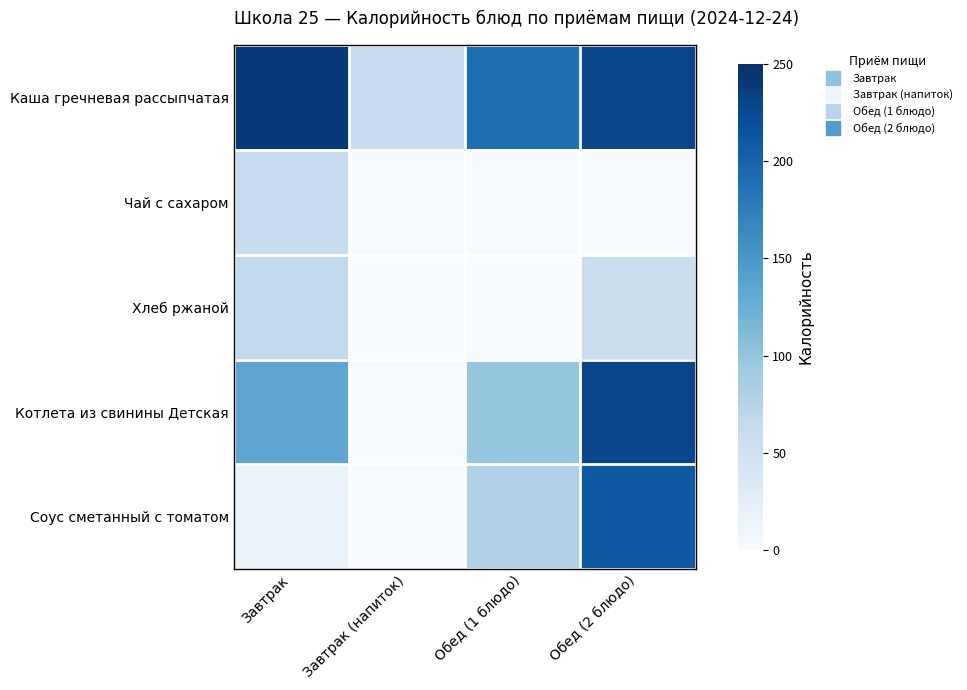

Rank the series by their maximum value, from lowest to highest.

Чай с сахаром, Хлеб ржаной, Соус сметанный с томатом, Котлета из свинины Детская, Каша гречневая рассыпчатая